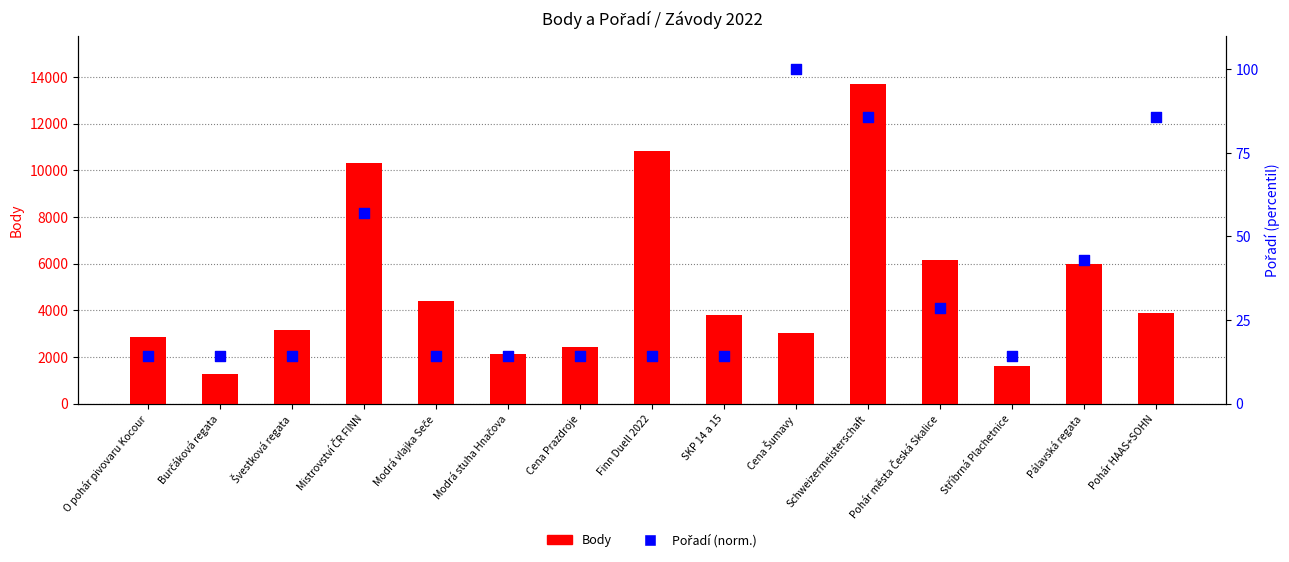

Which series has the widest spread of Y values?

Body